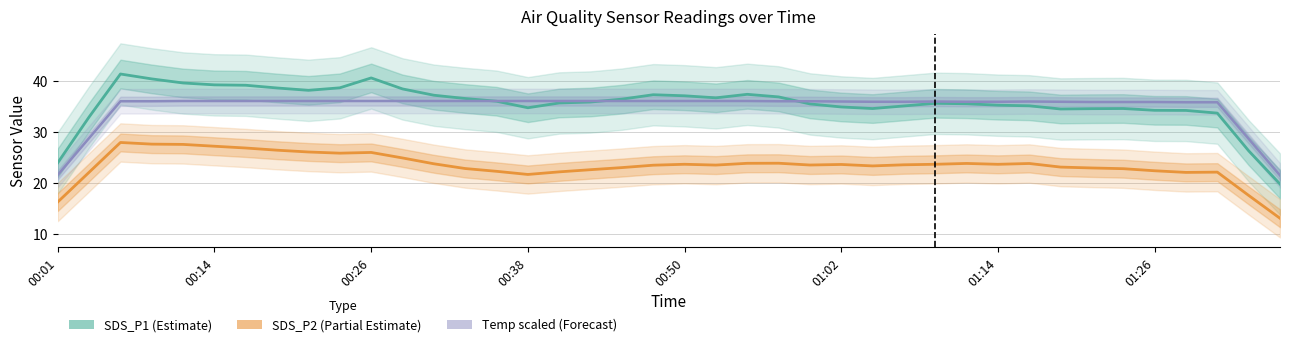

What is the minimum value for SDS_P2 (Partial Estimate)?

13.1